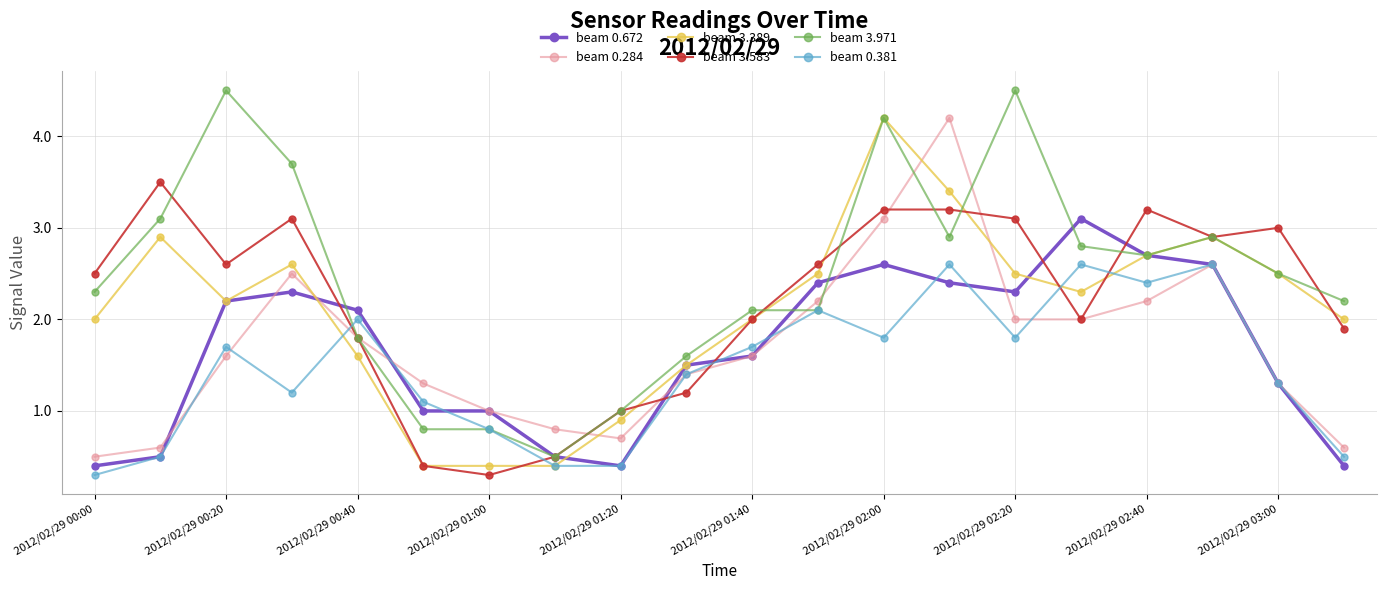

Reading right to left, list all the values displayed in this chart.

beam 0.672: 0.4	1.3	2.6	2.7	3.1	2.3	2.4	2.6	2.4	1.6	1.5	0.4	0.5	1.0	1.0	2.1	2.3	2.2	0.5	0.4
beam 0.284: 0.6	1.3	2.6	2.2	2.0	2.0	4.2	3.1	2.2	1.6	1.4	0.7	0.8	1.0	1.3	1.8	2.5	1.6	0.6	0.5
beam 3.389: 2.0	2.5	2.9	2.7	2.3	2.5	3.4	4.2	2.5	2.0	1.5	0.9	0.4	0.4	0.4	1.6	2.6	2.2	2.9	2.0
beam 3.583: 1.9	3.0	2.9	3.2	2.0	3.1	3.2	3.2	2.6	2.0	1.2	1.0	0.5	0.3	0.4	1.8	3.1	2.6	3.5	2.5
beam 3.971: 2.2	2.5	2.9	2.7	2.8	4.5	2.9	4.2	2.1	2.1	1.6	1.0	0.5	0.8	0.8	1.8	3.7	4.5	3.1	2.3
beam 0.381: 0.5	1.3	2.6	2.4	2.6	1.8	2.6	1.8	2.1	1.7	1.4	0.4	0.4	0.8	1.1	2.0	1.2	1.7	0.5	0.3